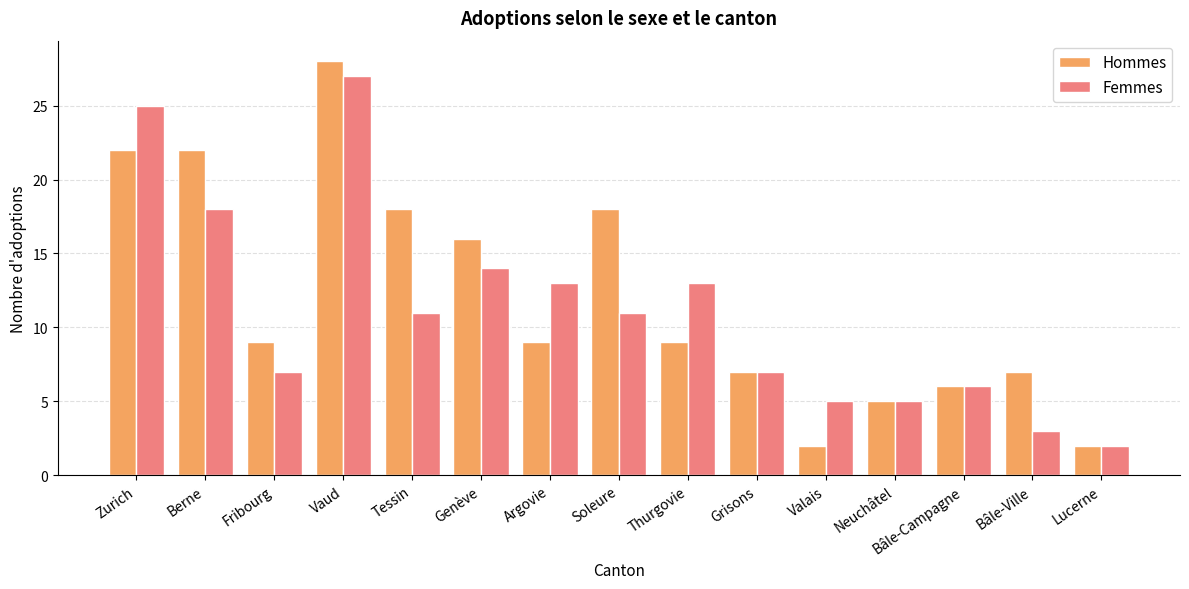

What are all the series names shown in the legend?

Hommes, Femmes